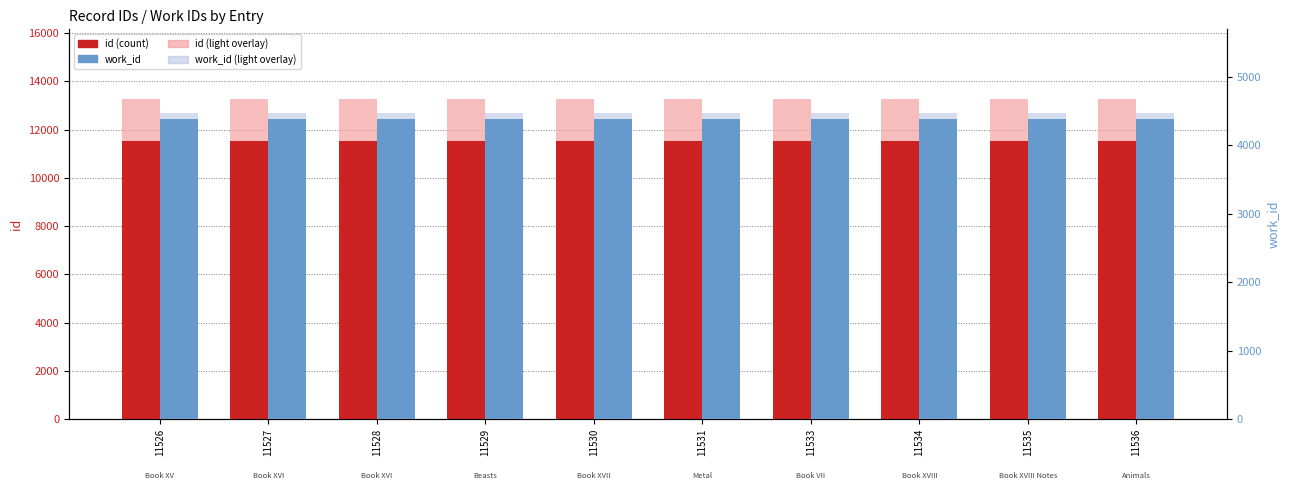

What are all the series names shown in the legend?

id, id (light), work_id, work_id (light)